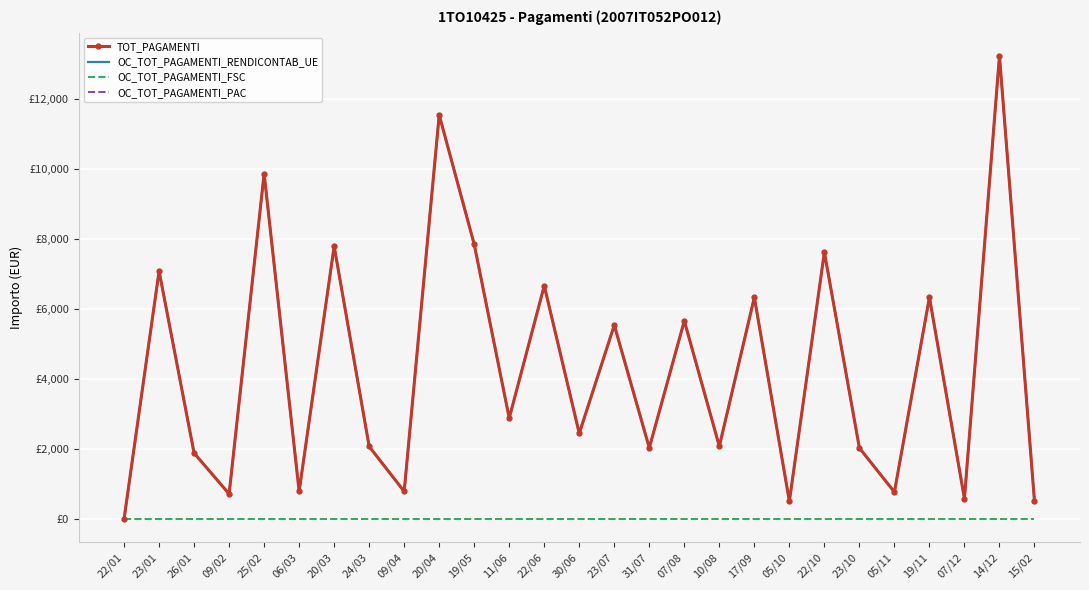

Reading left to right, what are all the values shown in this chart?

TOT_PAGAMENTI: 0.0	7081.3	1883.6	715.9	9863.9	787.7	7791.2	2072.1	787.7	11540.7	7845.4	2881.8	6662.5	2446.1	5537.4	2032.6	5659.6	2077.6	6331.2	505.6	7620.2	2029.5	770.4	6331.2	581.7	13228.7	510.0
OC_TOT_PAGAMENTI_RENDICONTAB_UE: 0.0	7081.3	1883.6	715.9	9863.9	787.7	7791.2	2072.1	787.7	11540.7	7845.4	2881.8	6662.5	2446.1	5537.4	2032.6	5659.6	2077.6	6331.2	505.6	7620.2	2029.5	770.4	6331.2	581.7	13228.7	510.0
OC_TOT_PAGAMENTI_FSC: 0.0	0.0	0.0	0.0	0.0	0.0	0.0	0.0	0.0	0.0	0.0	0.0	0.0	0.0	0.0	0.0	0.0	0.0	0.0	0.0	0.0	0.0	0.0	0.0	0.0	0.0	0.0
OC_TOT_PAGAMENTI_PAC: 0.0	0.0	0.0	0.0	0.0	0.0	0.0	0.0	0.0	0.0	0.0	0.0	0.0	0.0	0.0	0.0	0.0	0.0	0.0	0.0	0.0	0.0	0.0	0.0	0.0	0.0	0.0